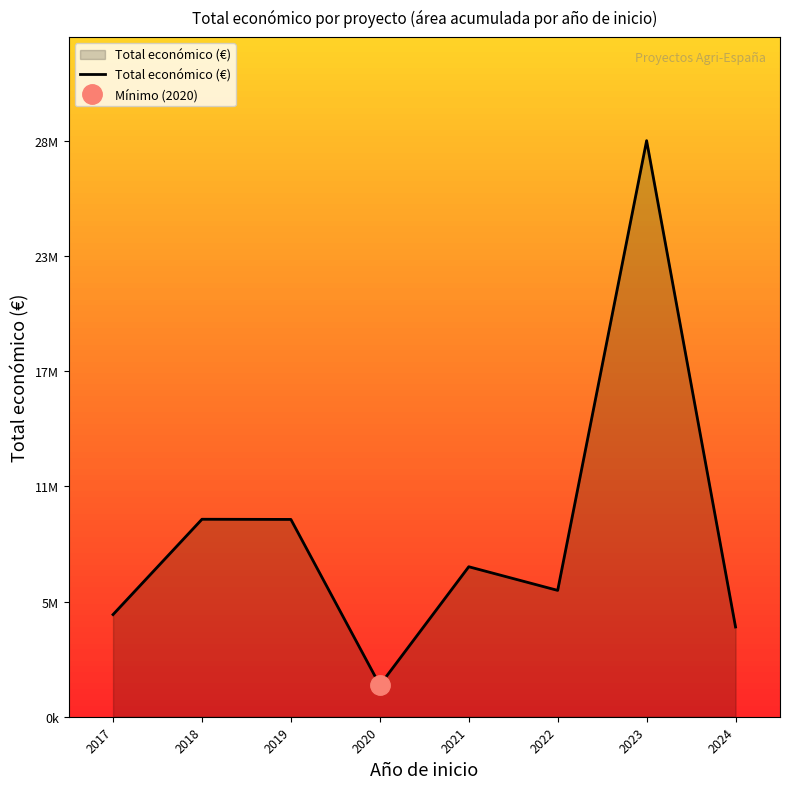

Which has a higher value, 2018 or 2024?

2018